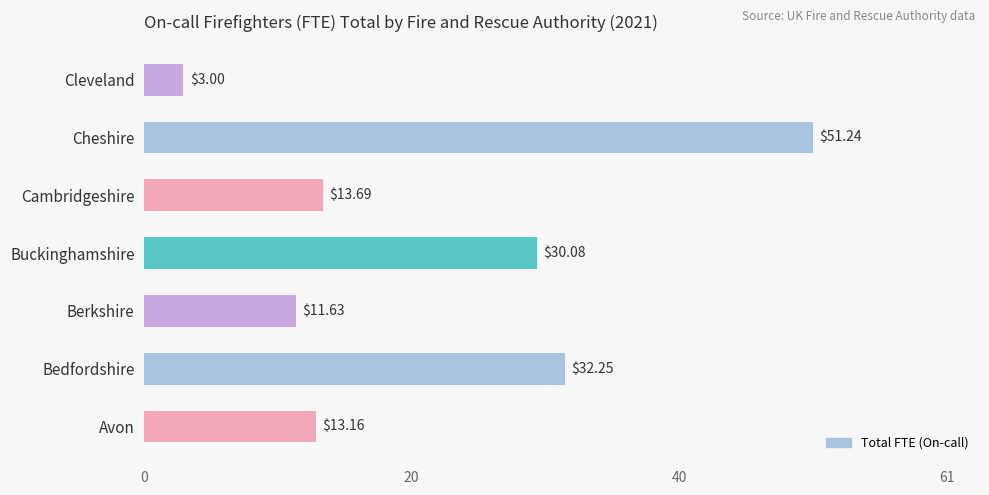

Are the bars horizontal?

Yes